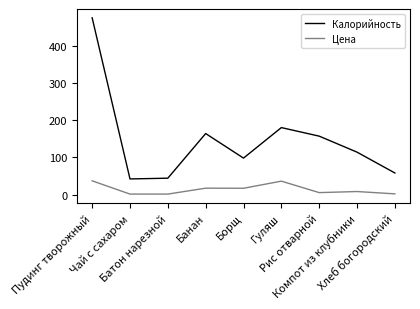

Where does the Калорийность series first go above 114?

Пудинг творожный